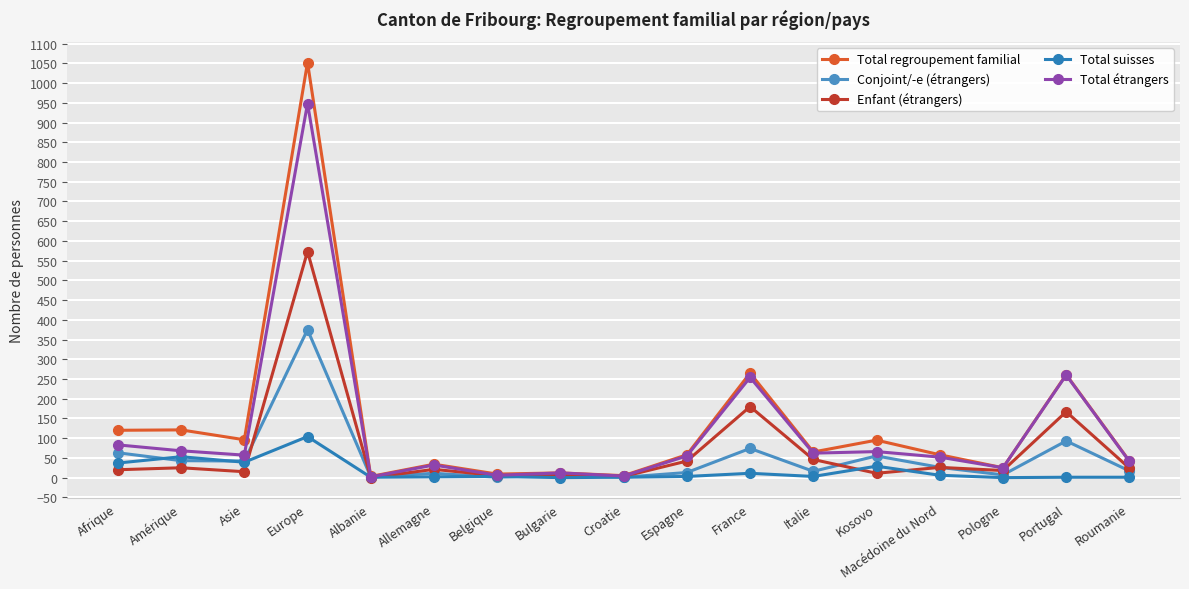

What are all the series names shown in the legend?

Total regroupement familial, Conjoint/-e (étrangers), Enfant (étrangers), Total suisses, Total étrangers